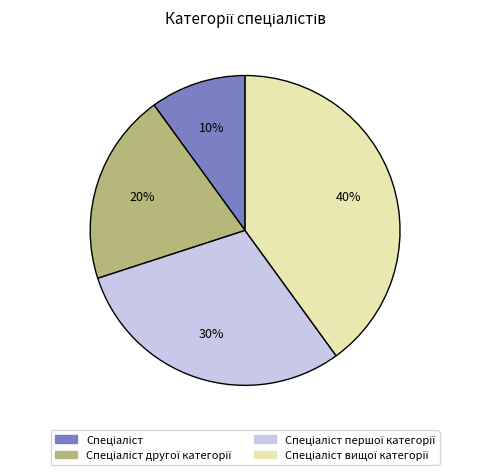

To the nearest percent, what is the difference between the largest and smallest slice percentages?

30%